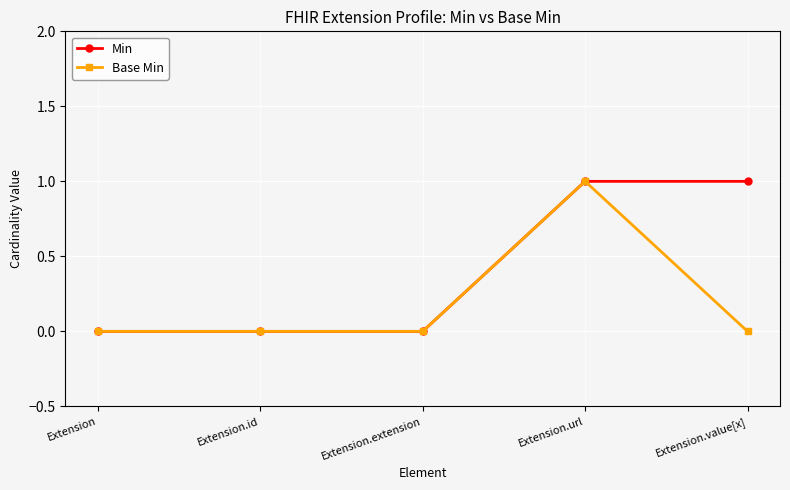

What is the label of the 2nd point from the left?

Extension.id